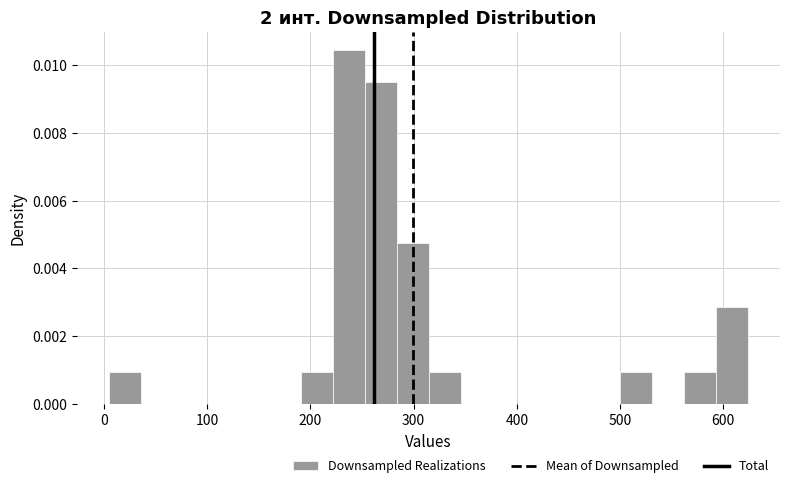

Around what value on the x-axis is the tallest bar? Give the approximate position of its centre, as read against the axis.

240